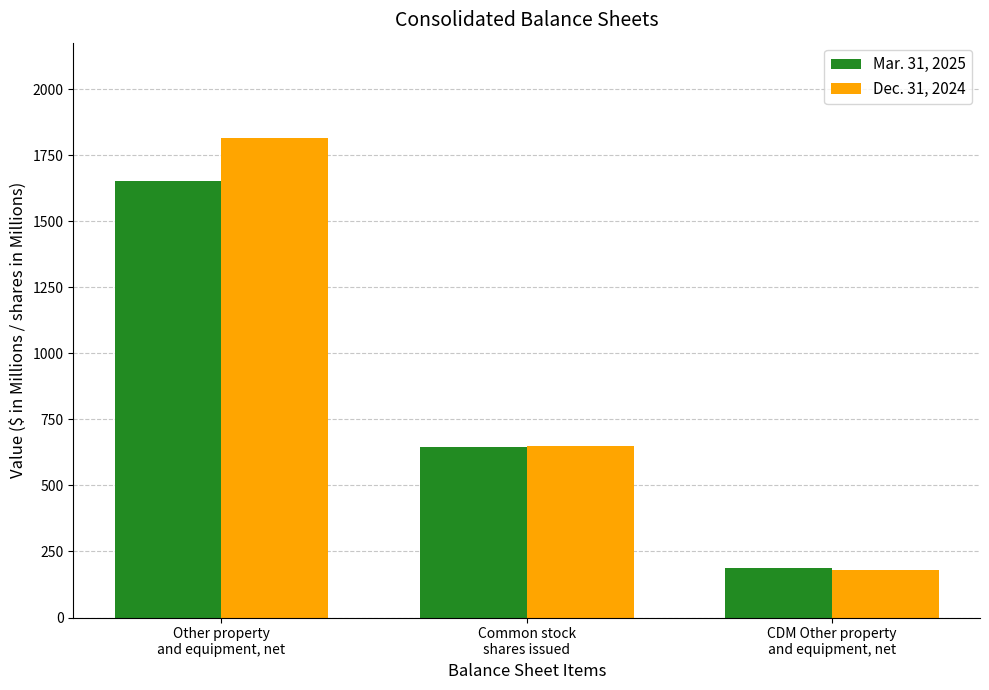

At how many categories does at least one series exceed 294?

2